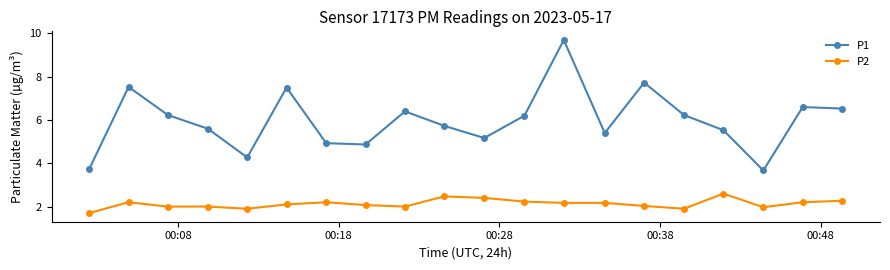

How many categories are shown in the chart?

20